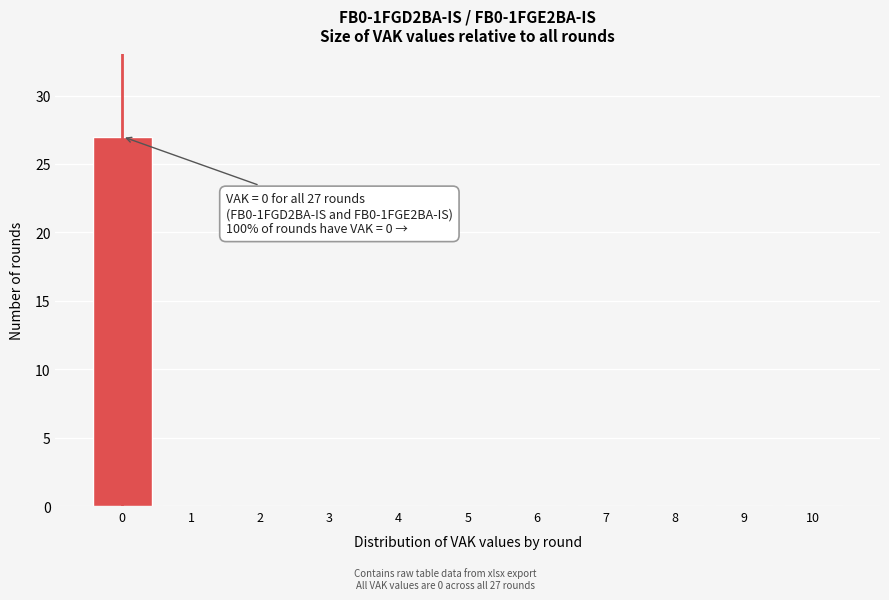

Reading right to left, what are all the values shown in this chart?

10=0	9=0	8=0	7=0	6=0	5=0	4=0	3=0	2=0	1=0	0=27